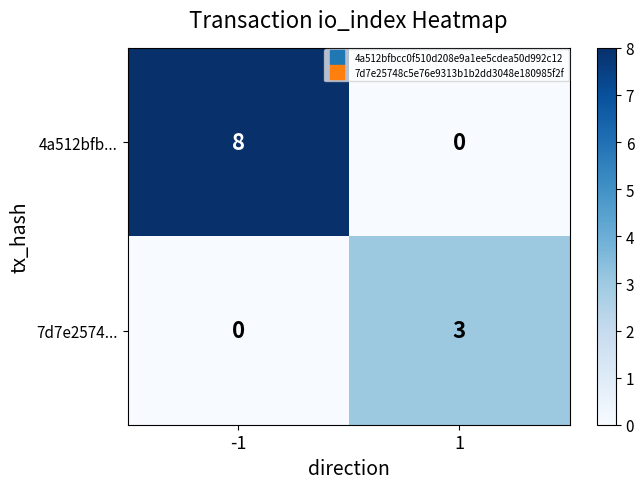

What is the difference between the highest and lowest values at -1?

8